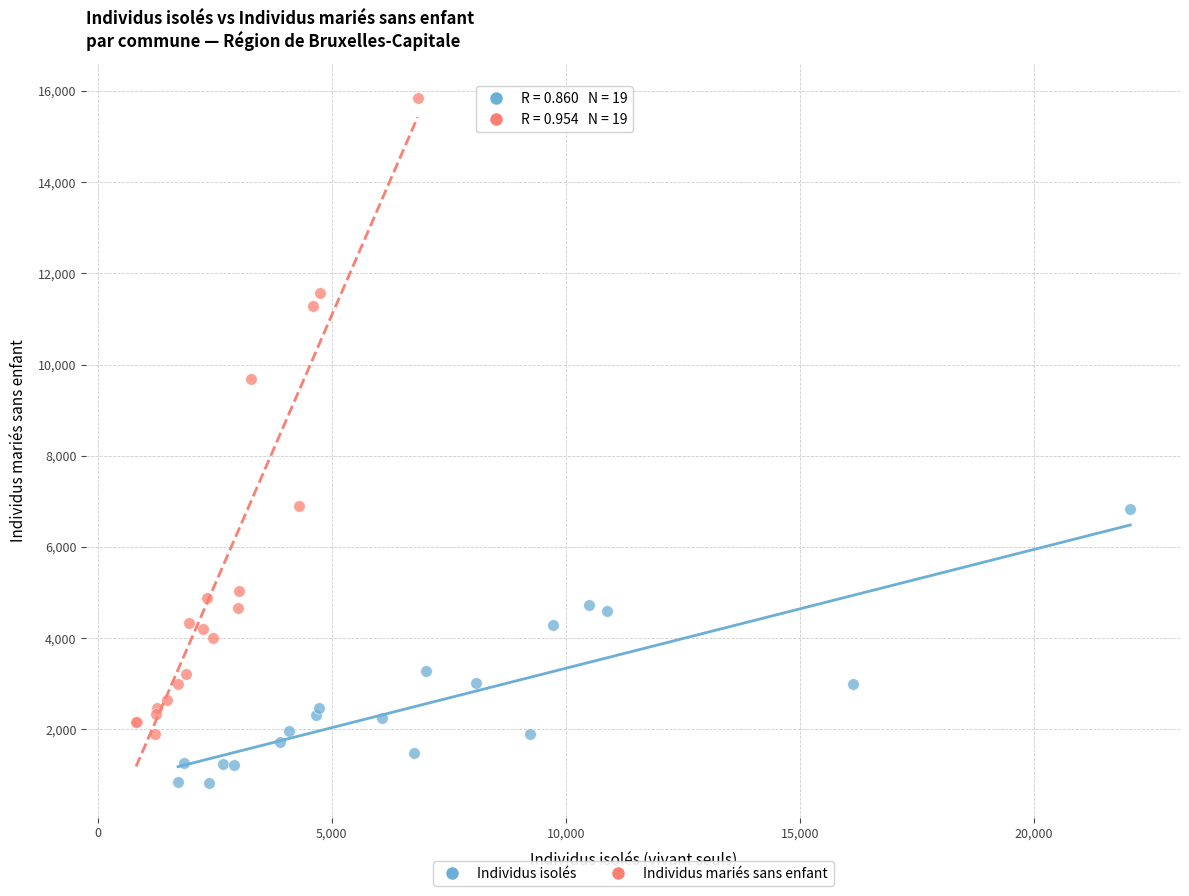

Which series reaches the minimum Y coordinate?

Individus isolés